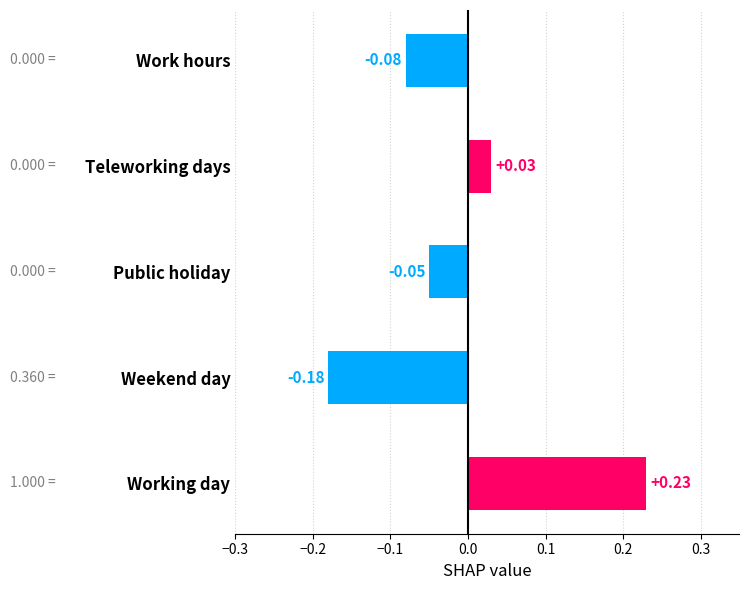

Which has a higher value, Public holiday or Weekend day?

Public holiday